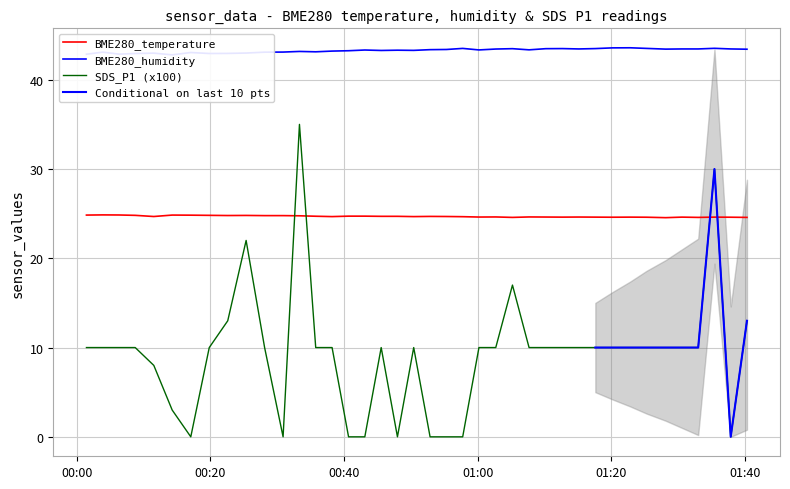

True or false: BME280_temperature and SDS_P1 (x100) intersect in this chart.

True